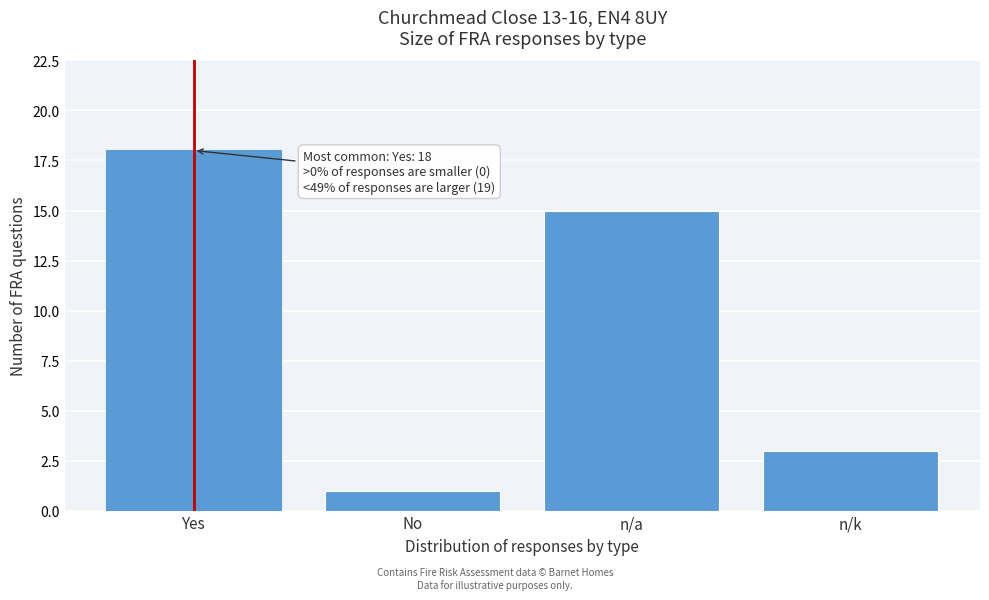

Reading left to right, transcribe all the data shown in this chart.

18	1	15	3